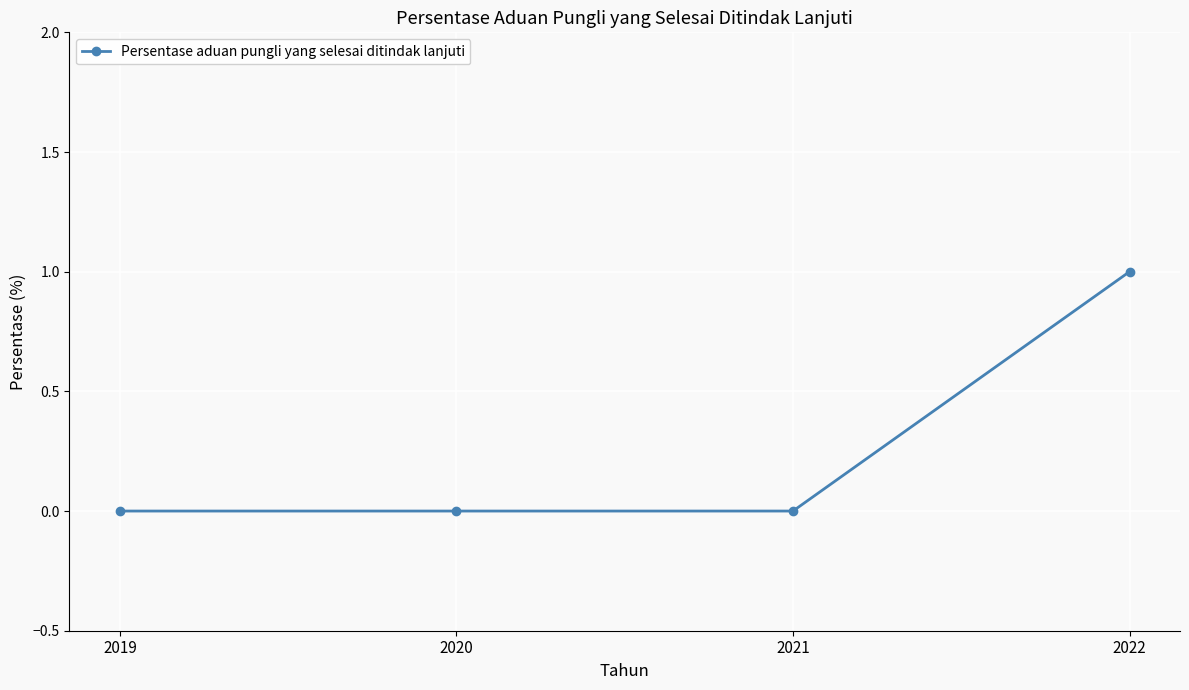

The value at 2019 is 0. True or false?

True